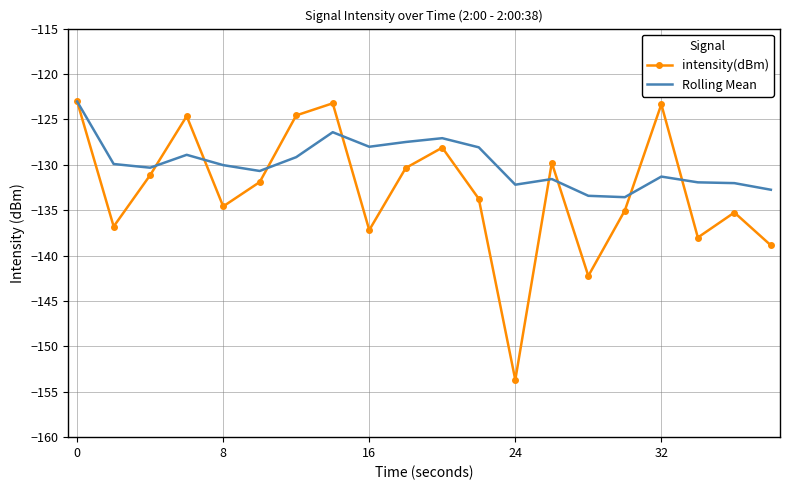

What is the maximum value shown in the chart?

-123.0